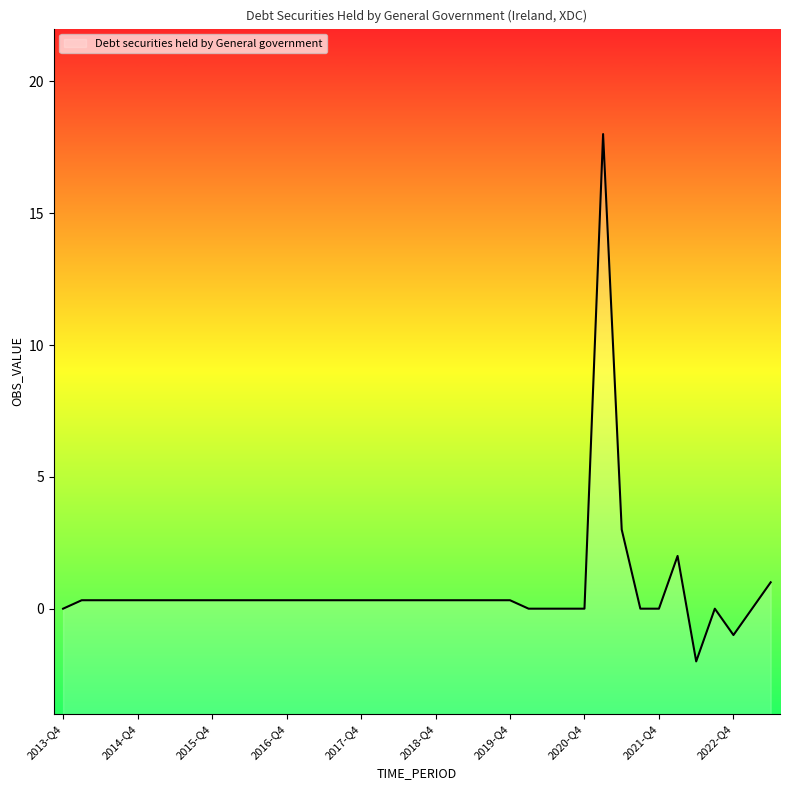

Count the number of categories in the chart.

39